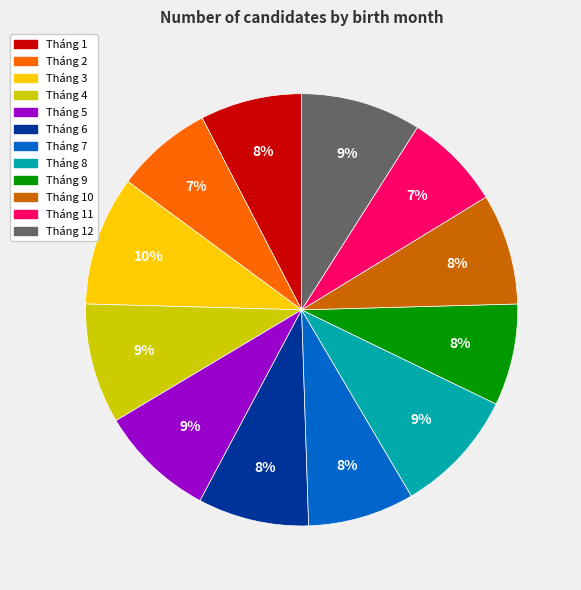

Is there a majority slice in this chart?

No